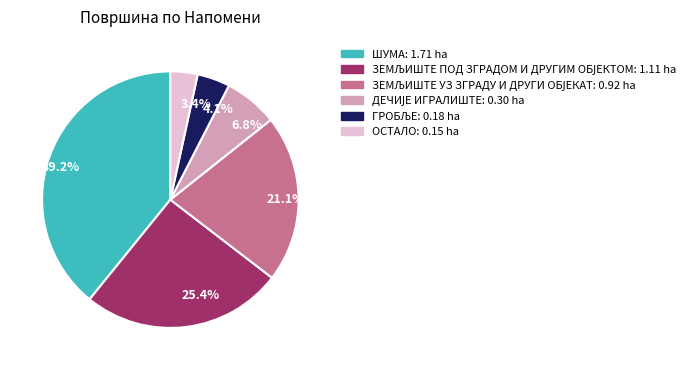

Does any single category account for the majority?

No